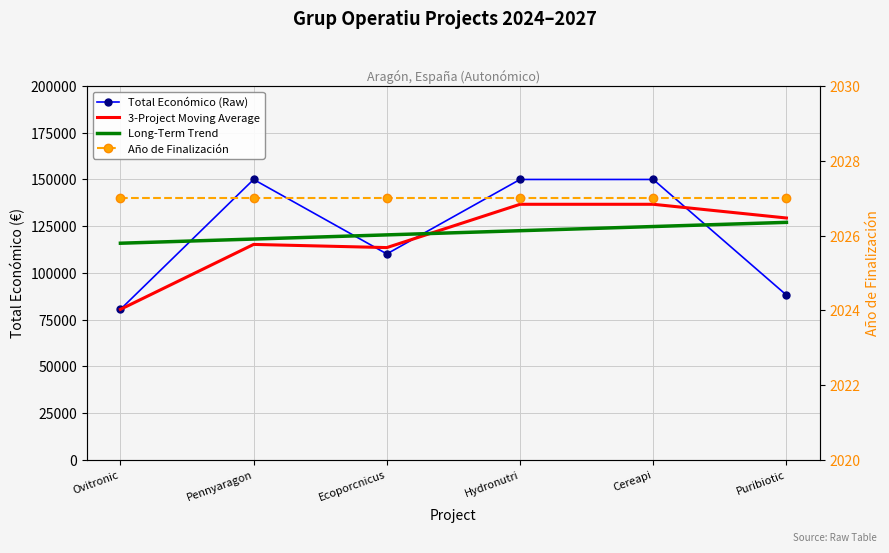

What is the approximate value of Total Económico (Raw) at Hydronutri?

150000.0